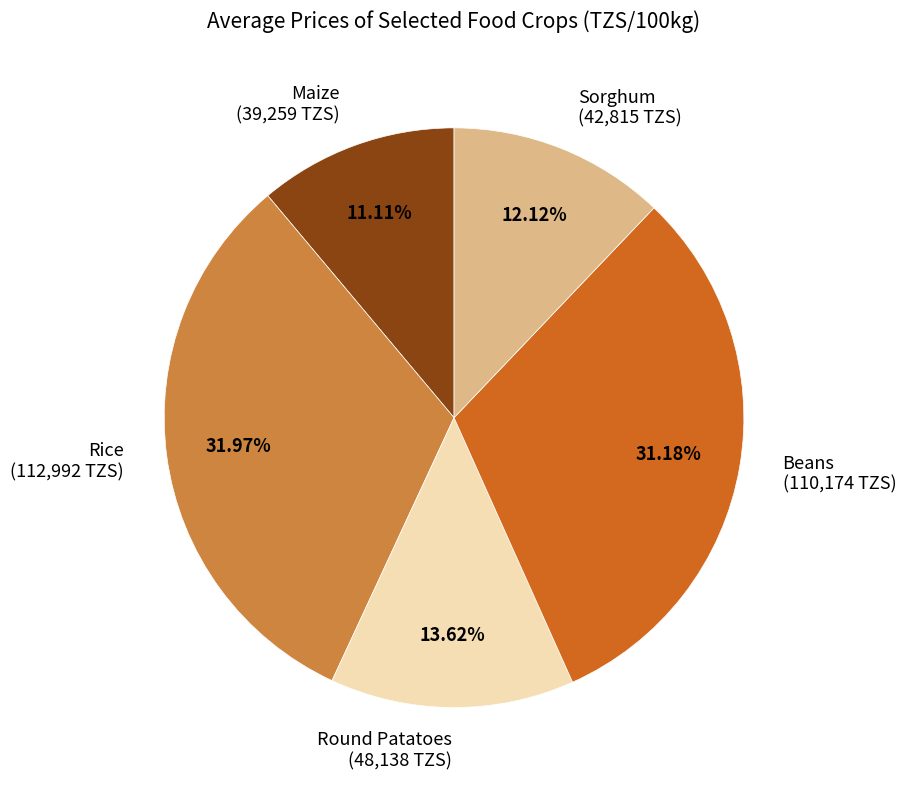

What is the ratio of the value at Sorghum to the value at Maize?

1.1